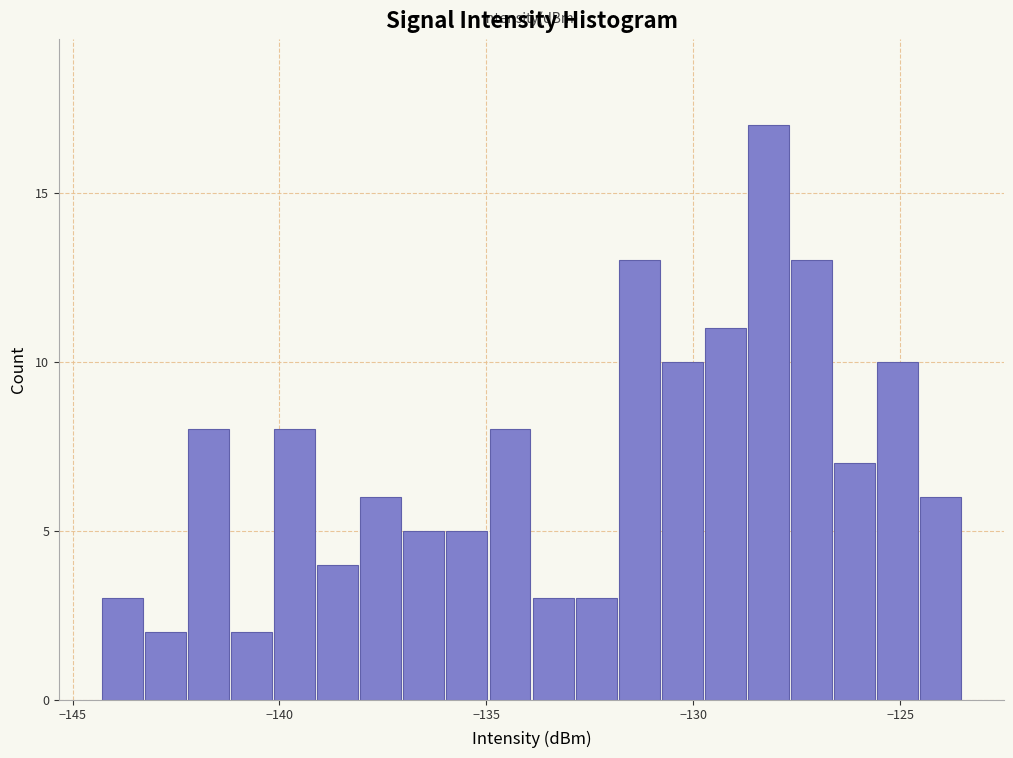

Read against the x-axis, roughly where is the centre of the tallest bar?

-128.0